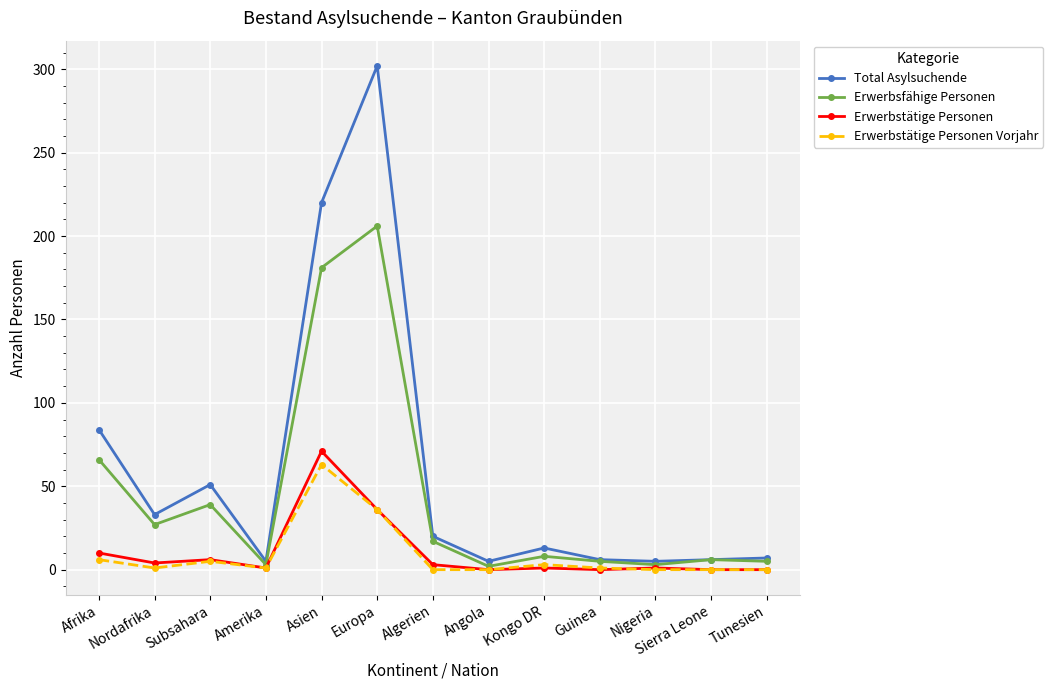

Between Afrika and Europa, which series saw the biggest shift?

Total Asylsuchende